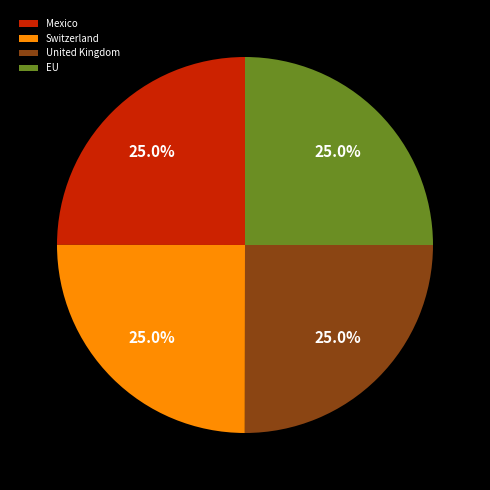

To the nearest percent, what is the average slice percentage?

25%